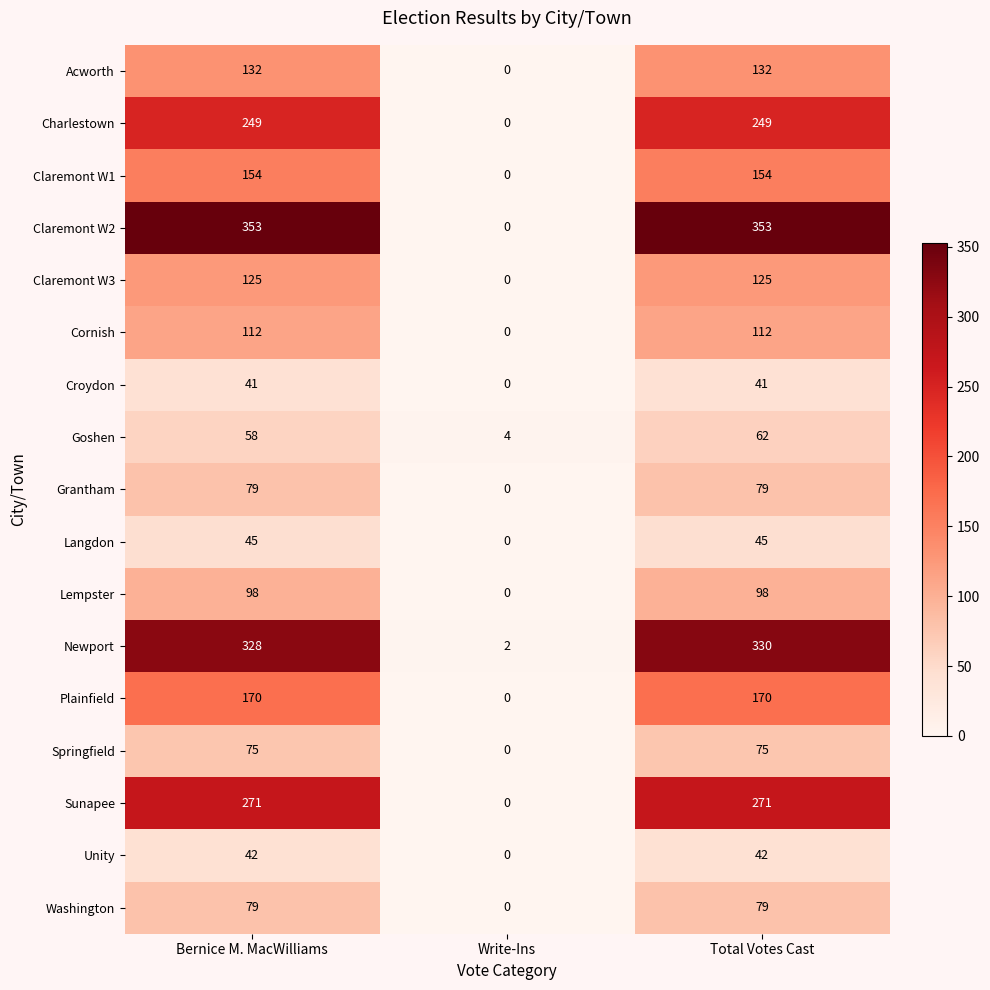

What is the spread (max minus min) of values at Write-Ins?

4